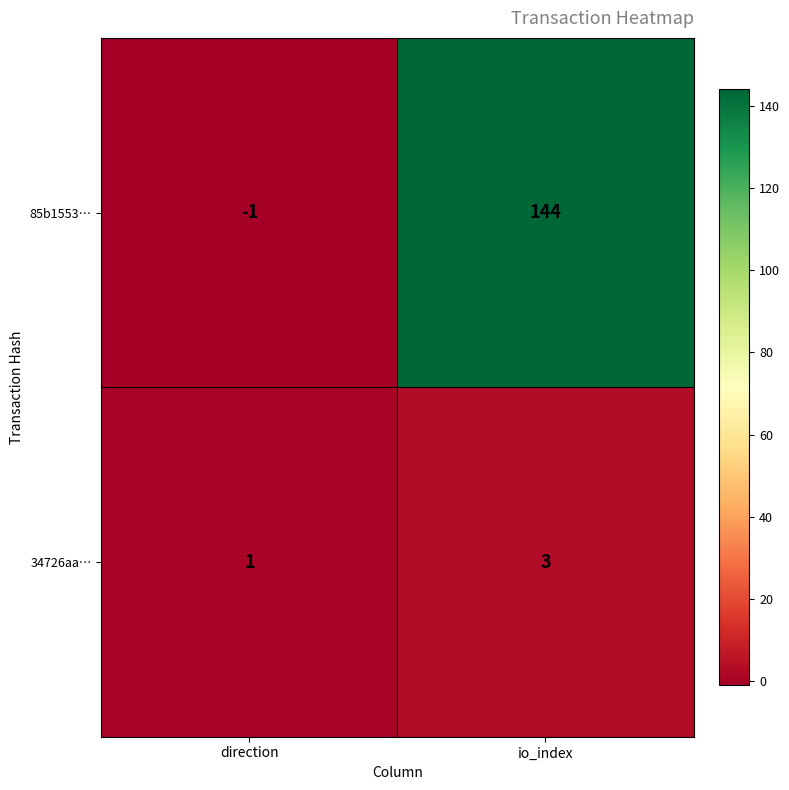

What is the difference between the highest and lowest values at direction?

2